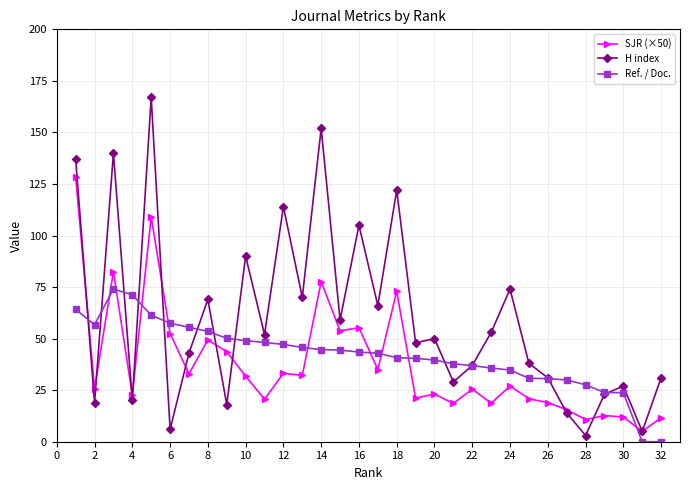

After their last crossing, which series has the higher values: SJR (×50) or Ref. / Doc.?

SJR (×50)